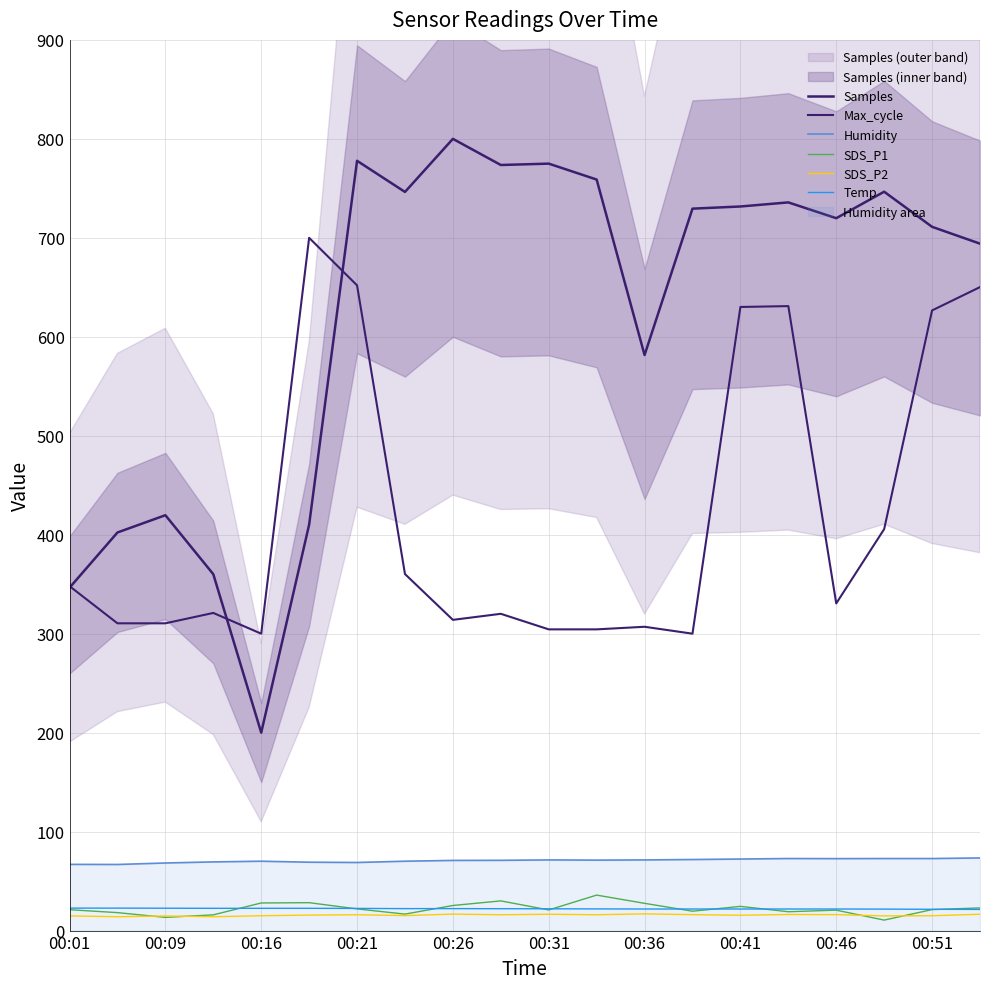

At which label does Temp first exceed 22?

00:01